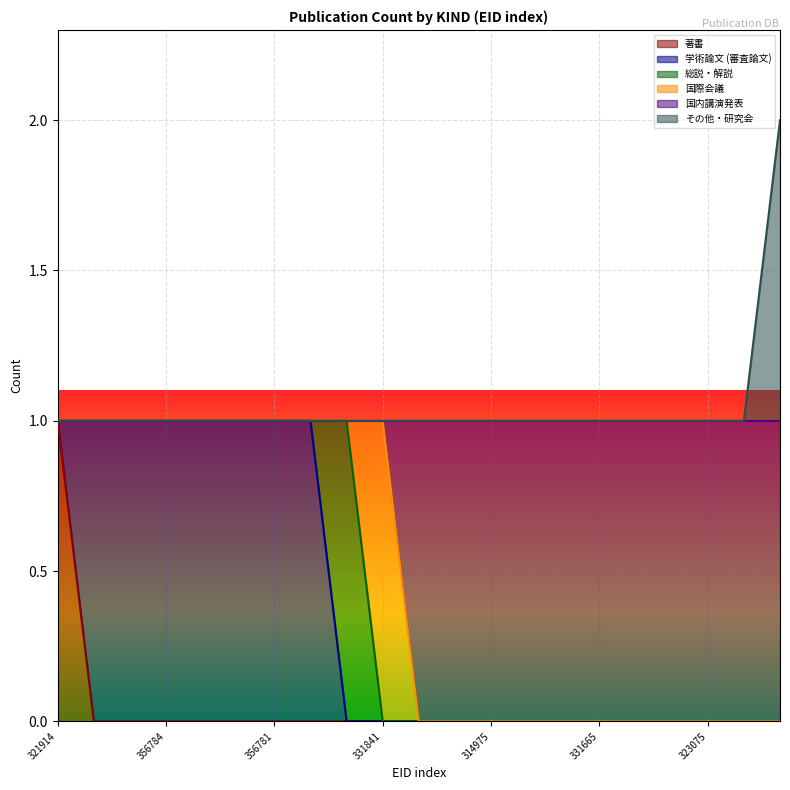

True or false: その他・研究会 has more than 1 interior local peaks.

False